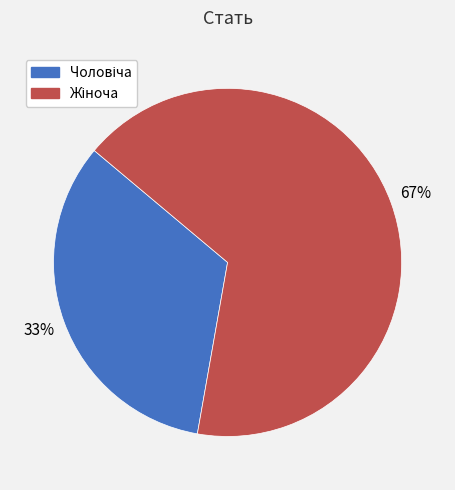

To the nearest percent, what is the average slice percentage?

50%